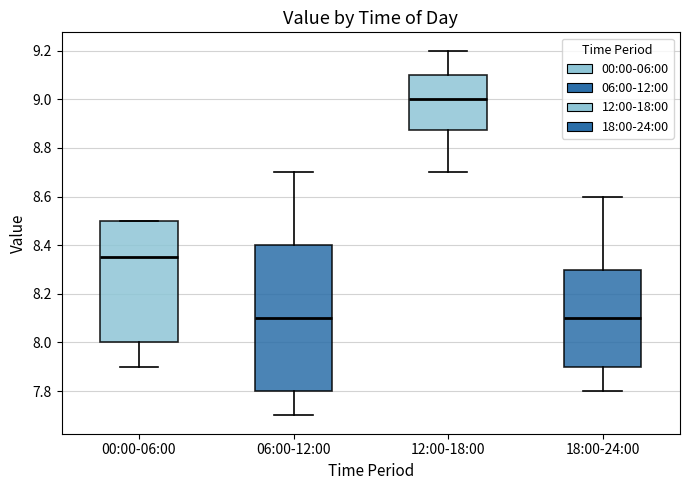

Which box is the tallest, from its lower edge to its upper edge?

06:00-12:00